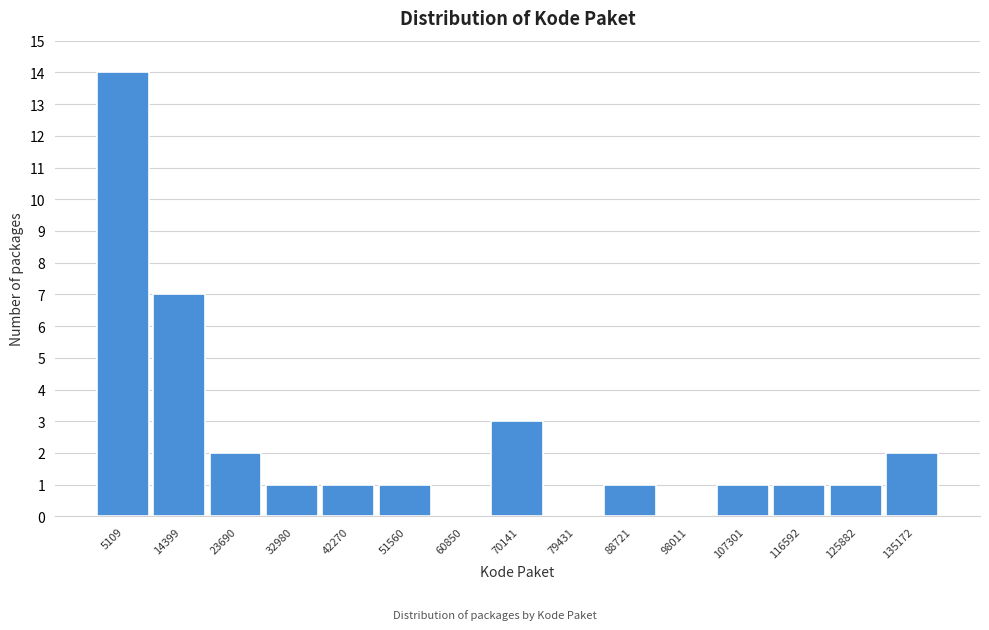

Reading left to right, transcribe this chart: for each bar, give the range it covers on the x-axis and its height. Neither the bar edges nor the heights are printed on the chart, so give them approximately, as read against the axes.

0 to 10000: 14
10000 to 19000: 7
19000 to 28000: 2
28000 to 38000: 1
38000 to 47000: 1
47000 to 56000: 1
56000 to 65000: 0
65000 to 75000: 3
75000 to 84000: 0
84000 to 93000: 1
93000 to 103000: 0
103000 to 112000: 1
112000 to 121000: 1
121000 to 131000: 1
131000 to 140000: 2